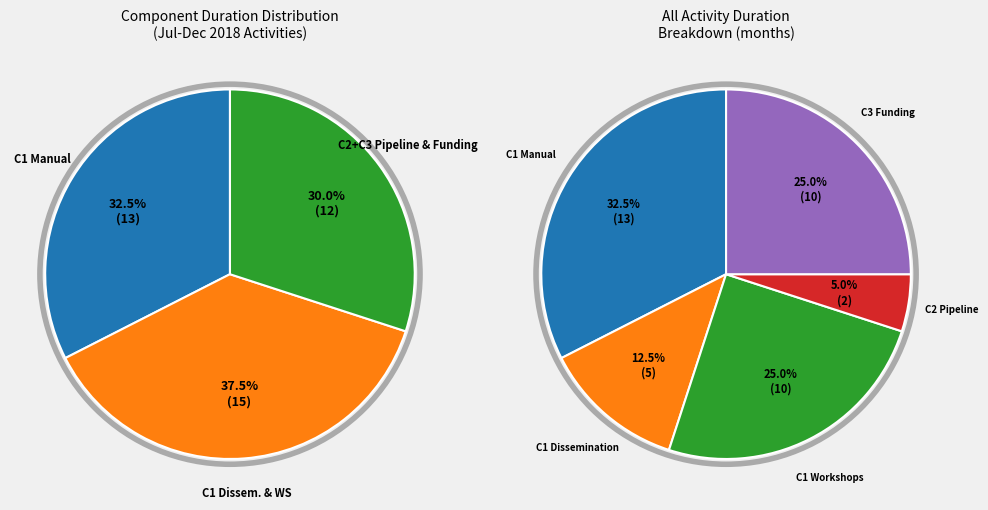

How many segments does this pie chart have?

5